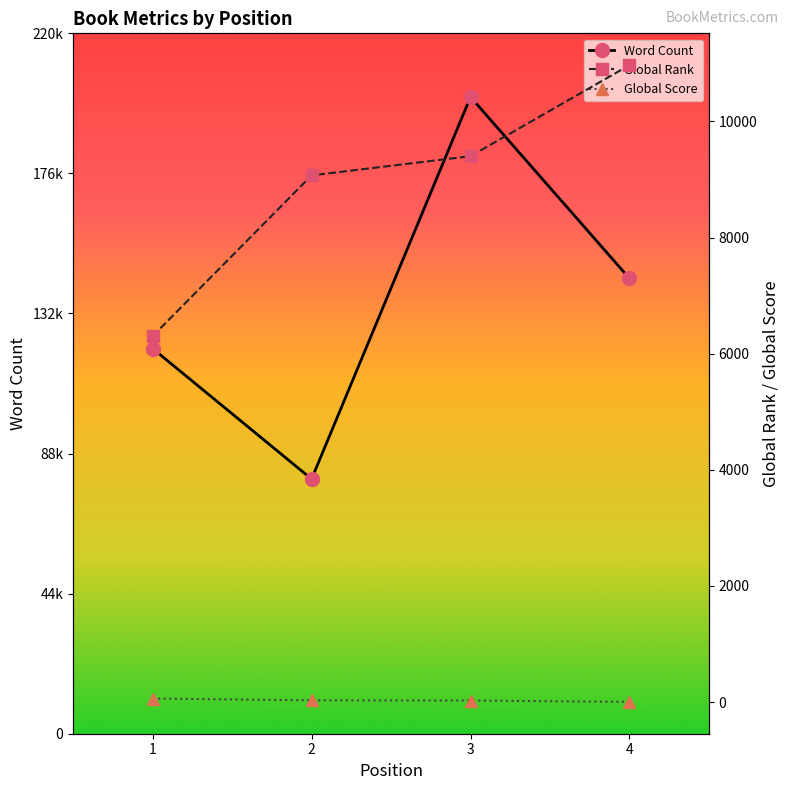

The Global Rank series shows 10968 at 4. True or false?

True